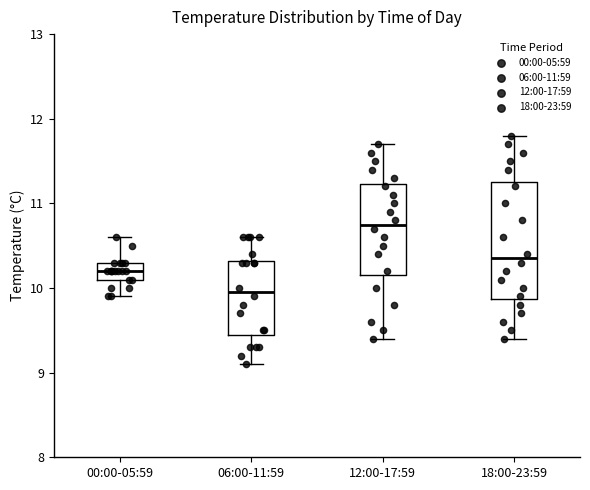

Which box has the lowest median line?

06:00-11:59